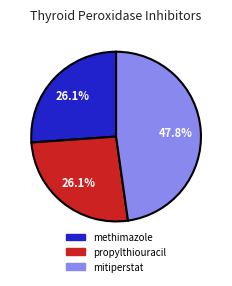

Approximately how many times larger is the value at propylthiouracil compared to methimazole?

1.0